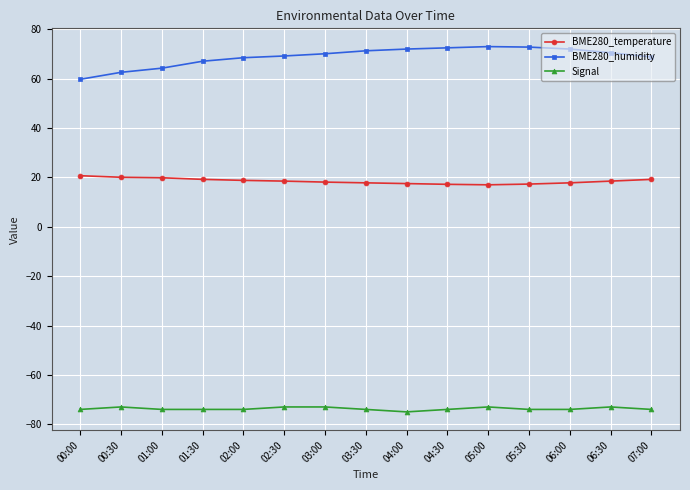

What is the label of the 15th point from the right?

00:00